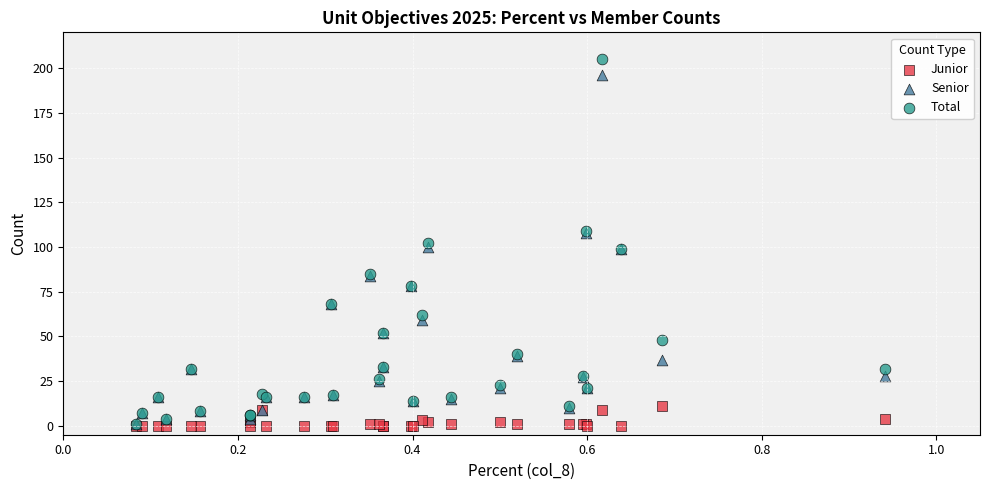

What are all the series names shown in the legend?

Junior, Senior, Total